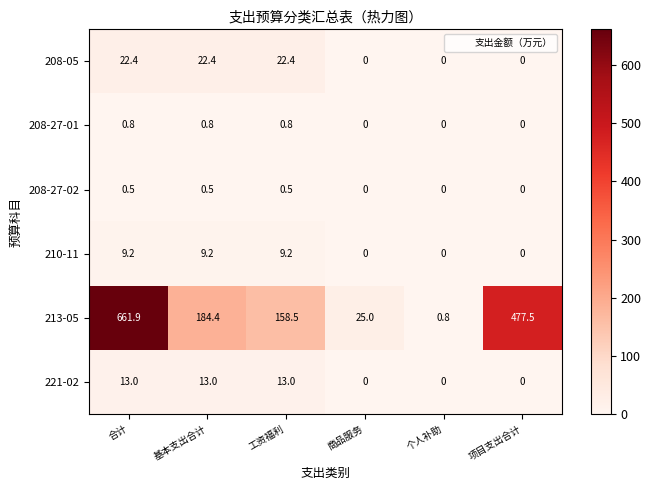

Count the number of data series in this chart.

6